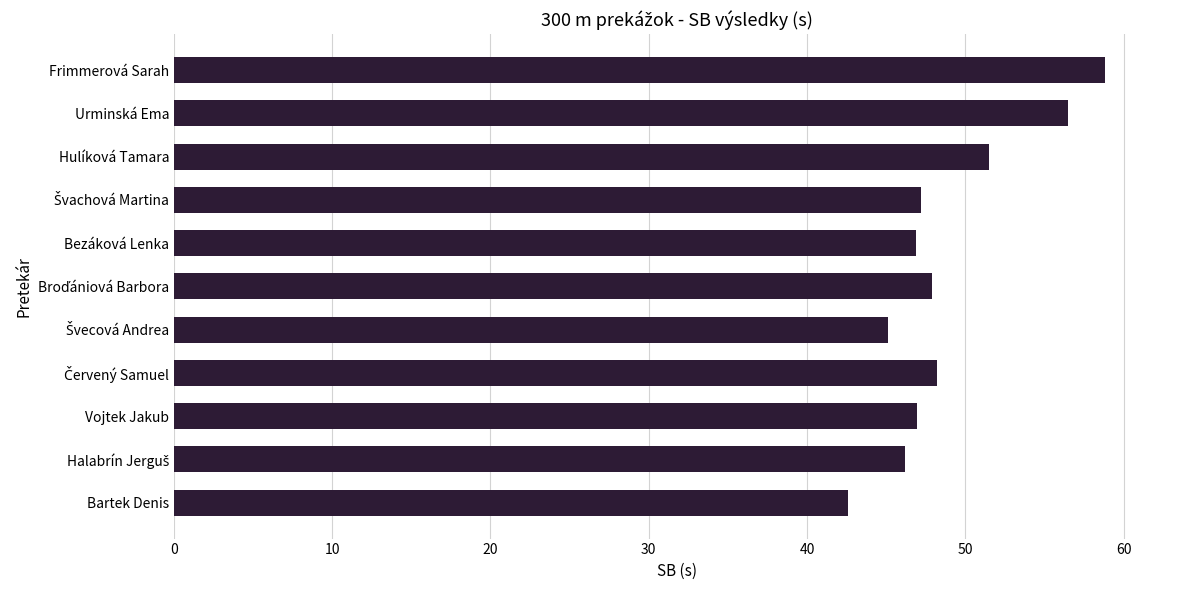

What is the smallest value displayed?

42.6